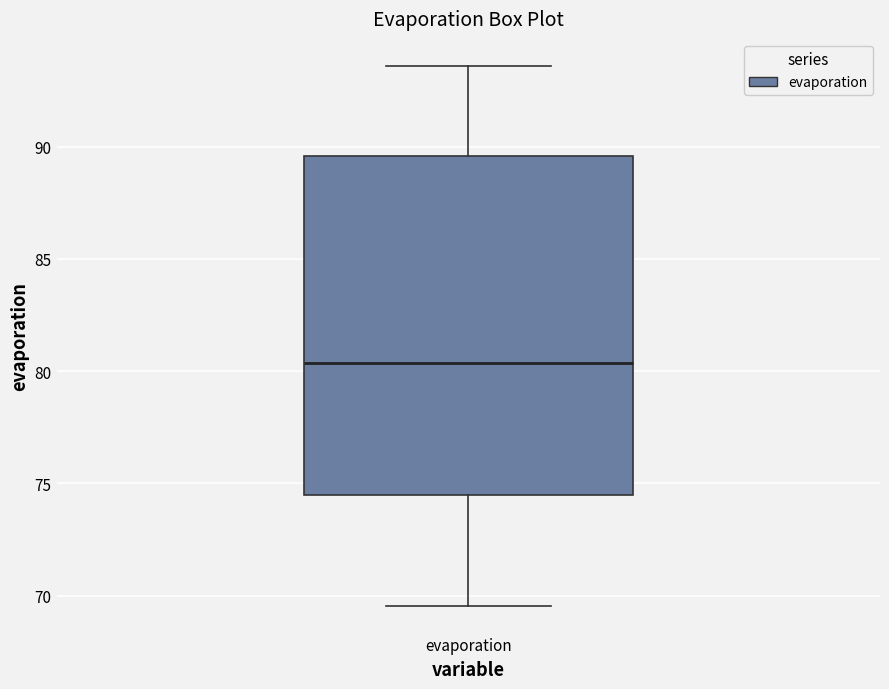

Transcribe this box plot: give where the median line is, the range the box spans, and where the two whiskers end, as read against the y-axis. The values are not printed on the chart, so give them approximately, as read against the axis.

median 80.5, box 74.5 to 89.5, whiskers 69.5 to 93.5